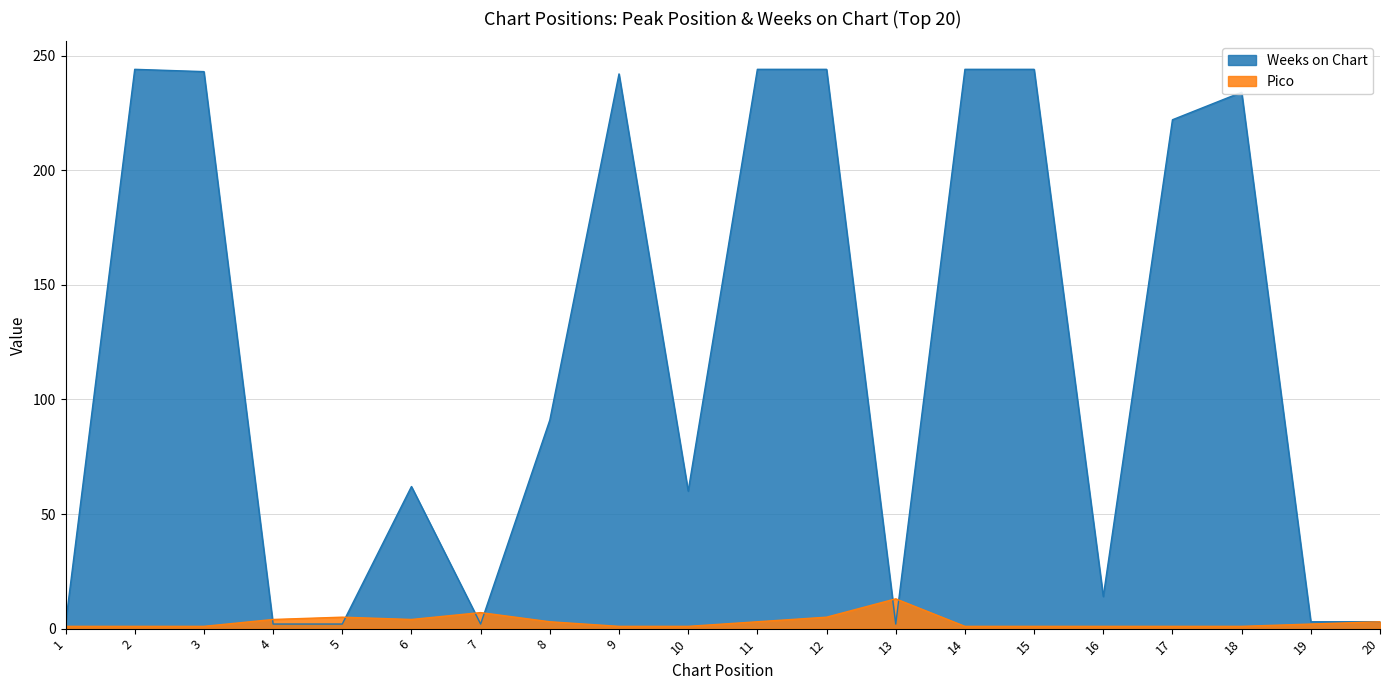

What is the spread (max minus min) of values at 7?

5